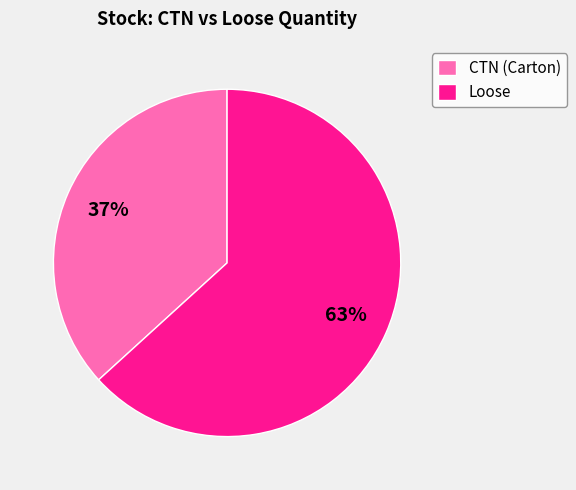

Is it true that Loose is 55% of the pie?

False